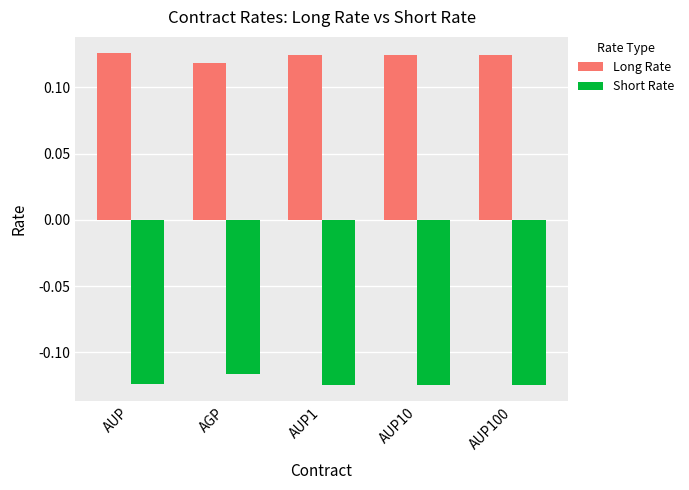

At which label does Long Rate reach its minimum?

AGP